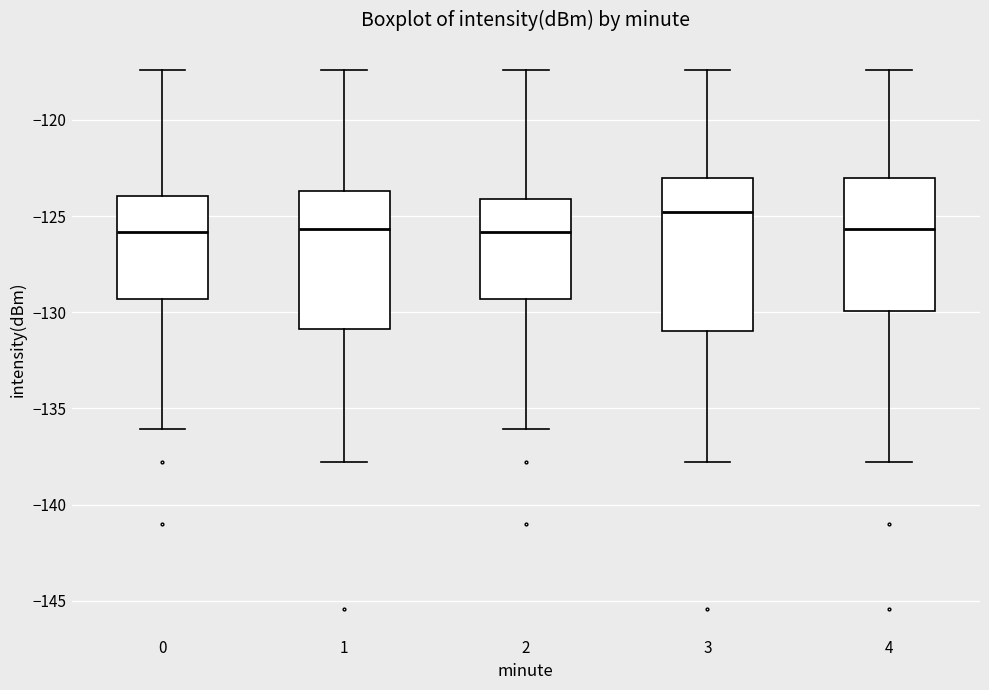

Reading left to right, transcribe this box plot: for each box, give where its median line is, the range the box spans, and where its two whiskers end, as read against the y-axis. The values are not printed on the chart, so give them approximately, as read against the axis.

0: median -126.0, box -129.5 to -124.0, whiskers -136.0 to -117.5
1: median -125.5, box -131.0 to -123.5, whiskers -138.0 to -117.5
2: median -126.0, box -129.5 to -124.0, whiskers -136.0 to -117.5
3: median -125.0, box -131.0 to -123.0, whiskers -138.0 to -117.5
4: median -125.5, box -130.0 to -123.0, whiskers -138.0 to -117.5